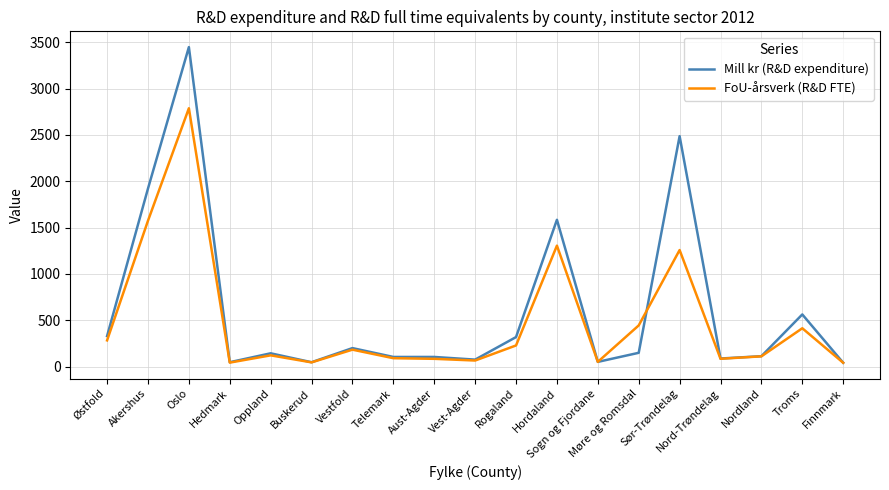

Rank the series by their maximum value, from highest to lowest.

Mill kr (R&D expenditure), FoU-årsverk (R&D FTE)